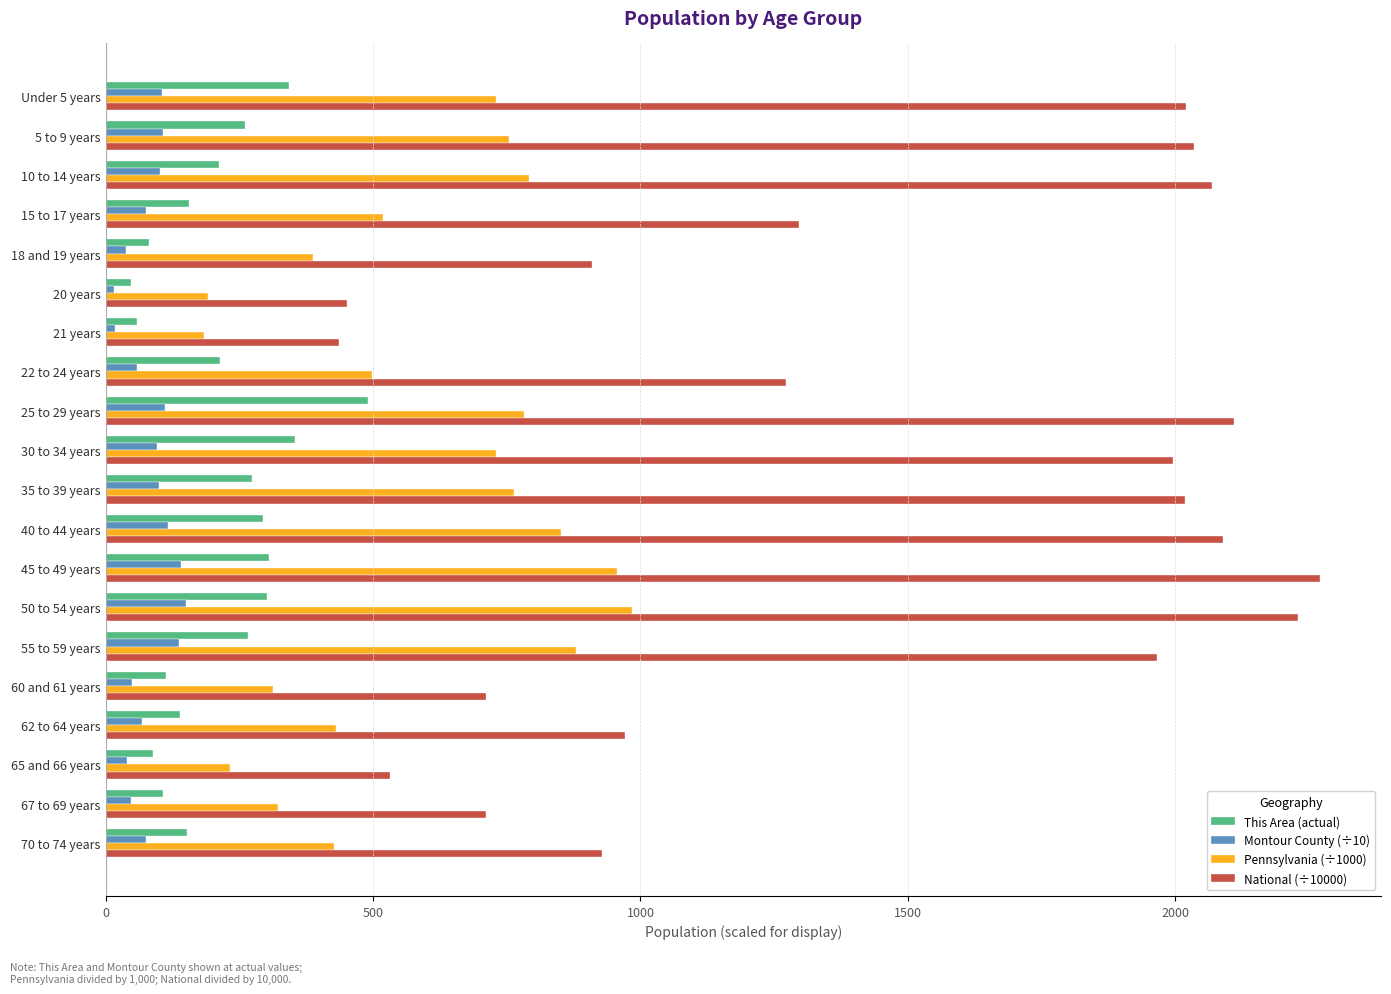

Which series has the largest total across all categories?

National (÷10000)